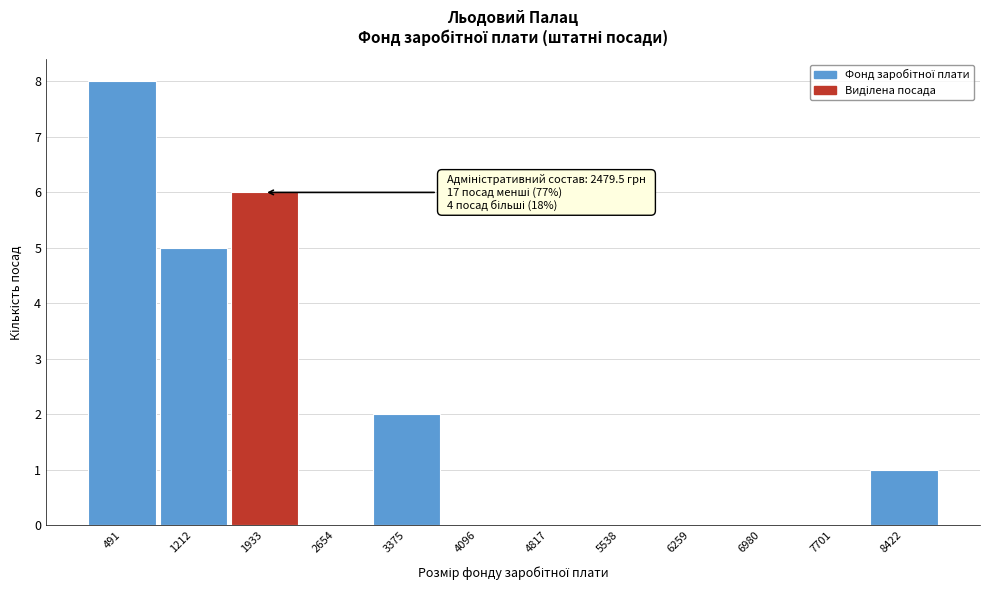

Reading right to left, transcribe all the data shown in this chart.

8422=1	7701=0	6980=0	6259=0	5538=0	4817=0	4096=0	3375=2	2654=0	1933=6	1212=5	491=8